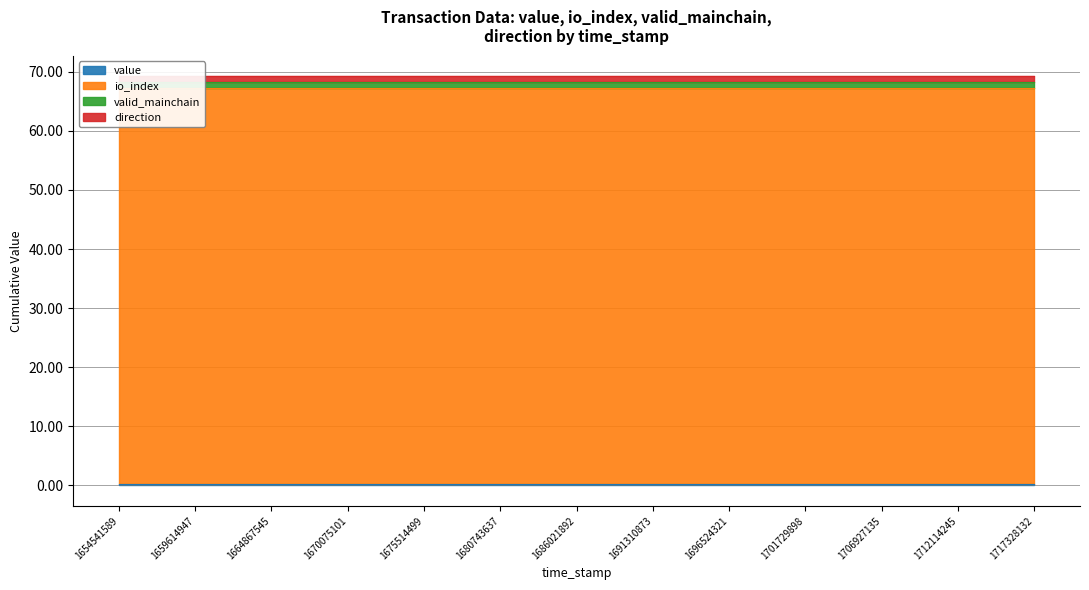

Rank the series by their maximum value, from lowest to highest.

value, valid_mainchain, direction, io_index